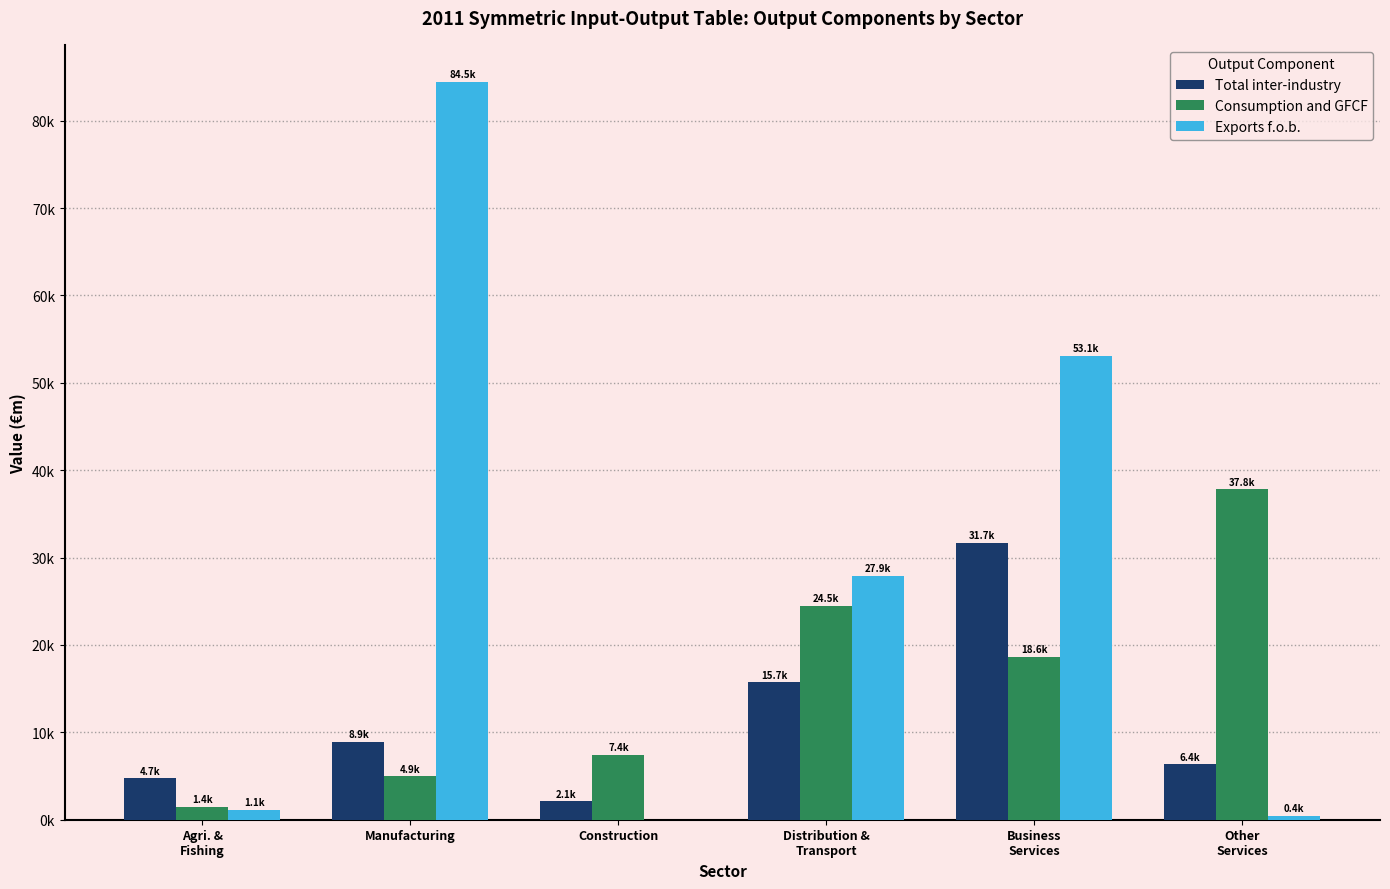

Which category has the lowest value across all series?

Construction